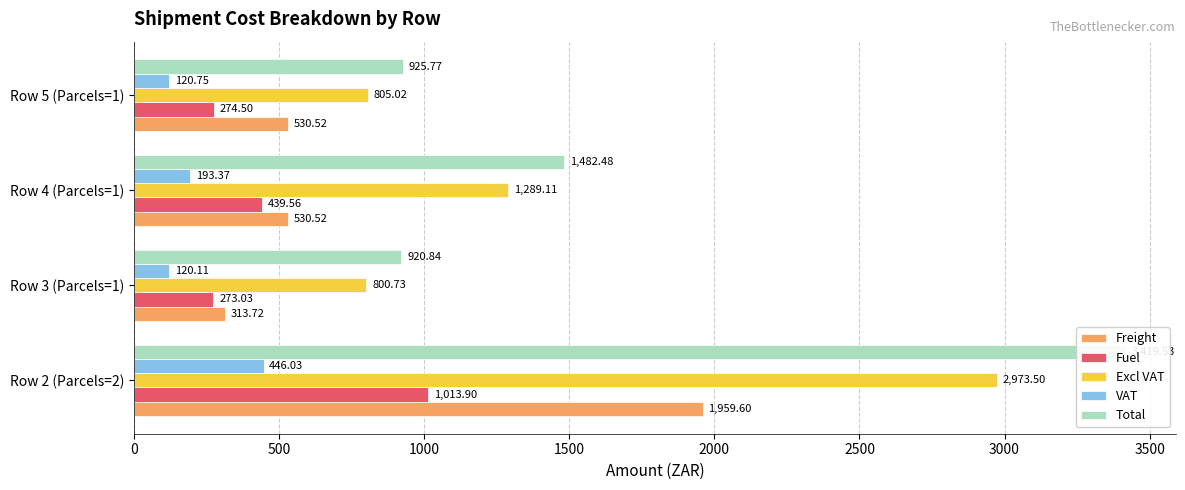

Rank the series by their maximum value, from lowest to highest.

VAT, Fuel, Freight, Excl VAT, Total